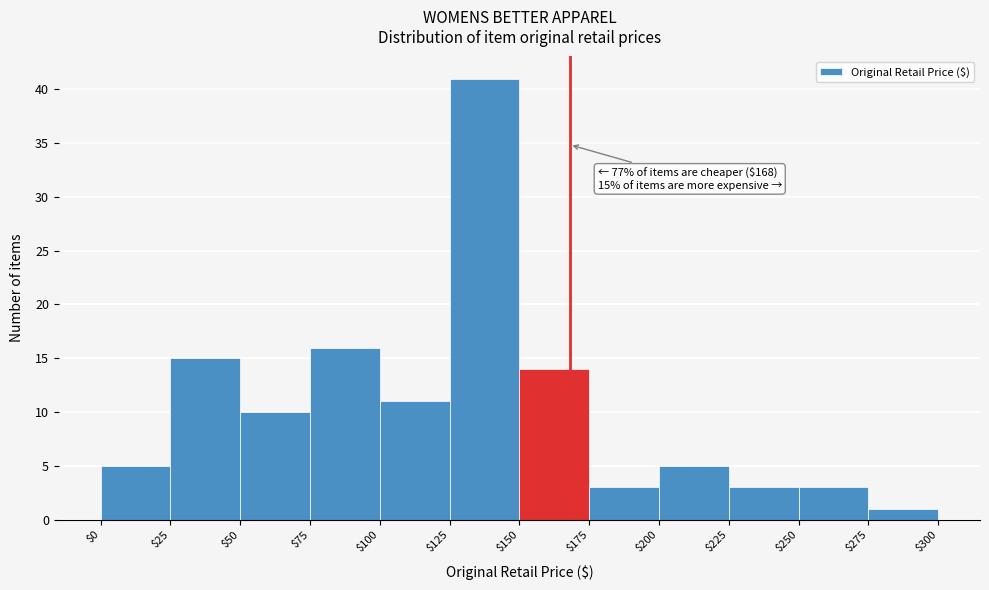

Which range on the x-axis has the tallest bar?

$125 to $150